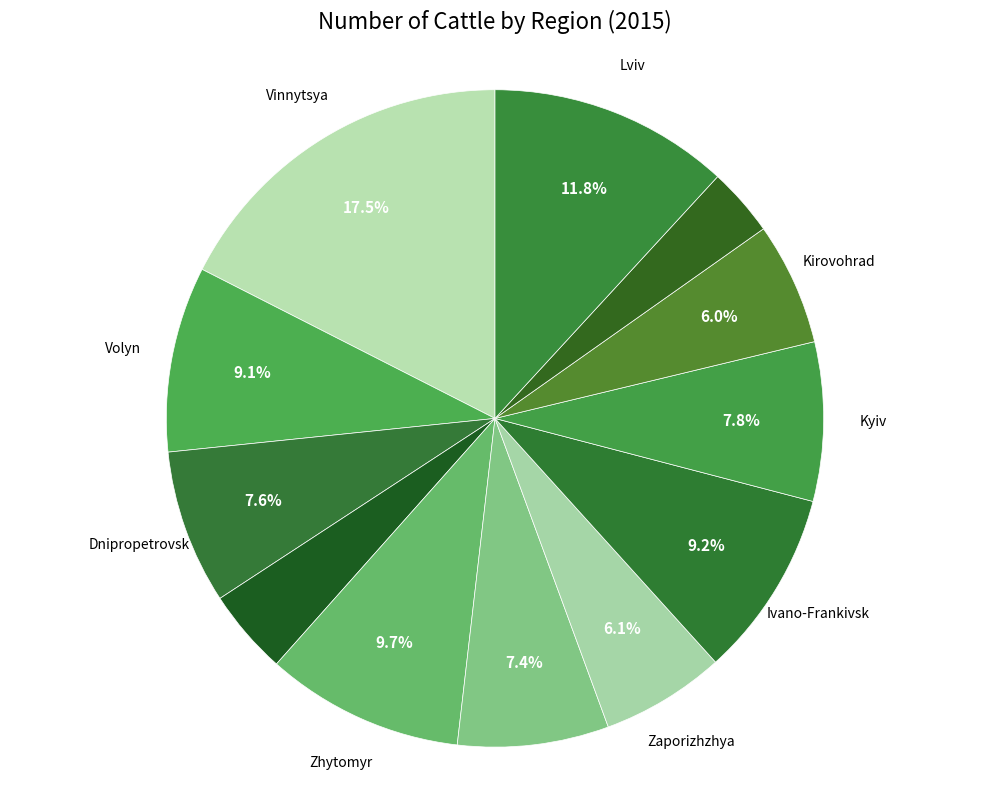

Count the number of slices in the pie.

12